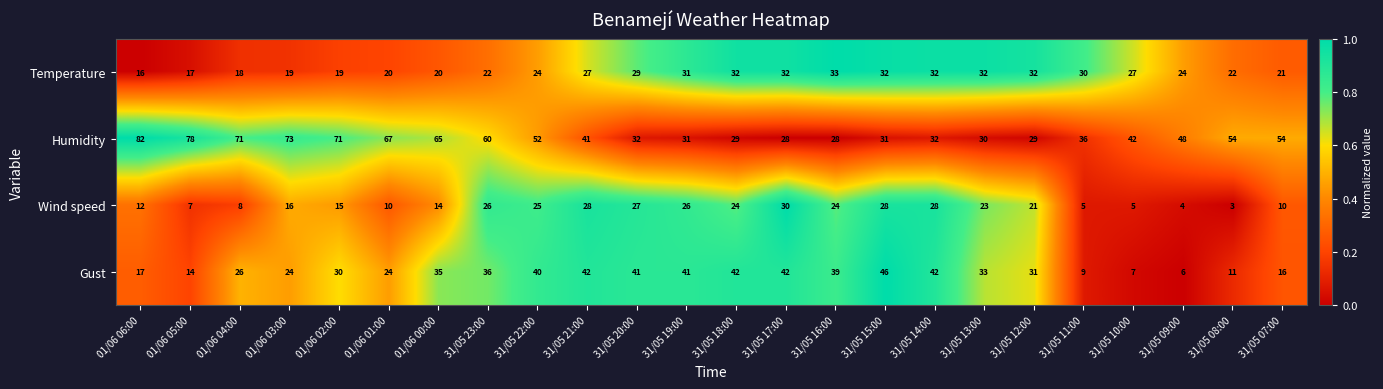

Which series has the largest total across all categories?

Humidity